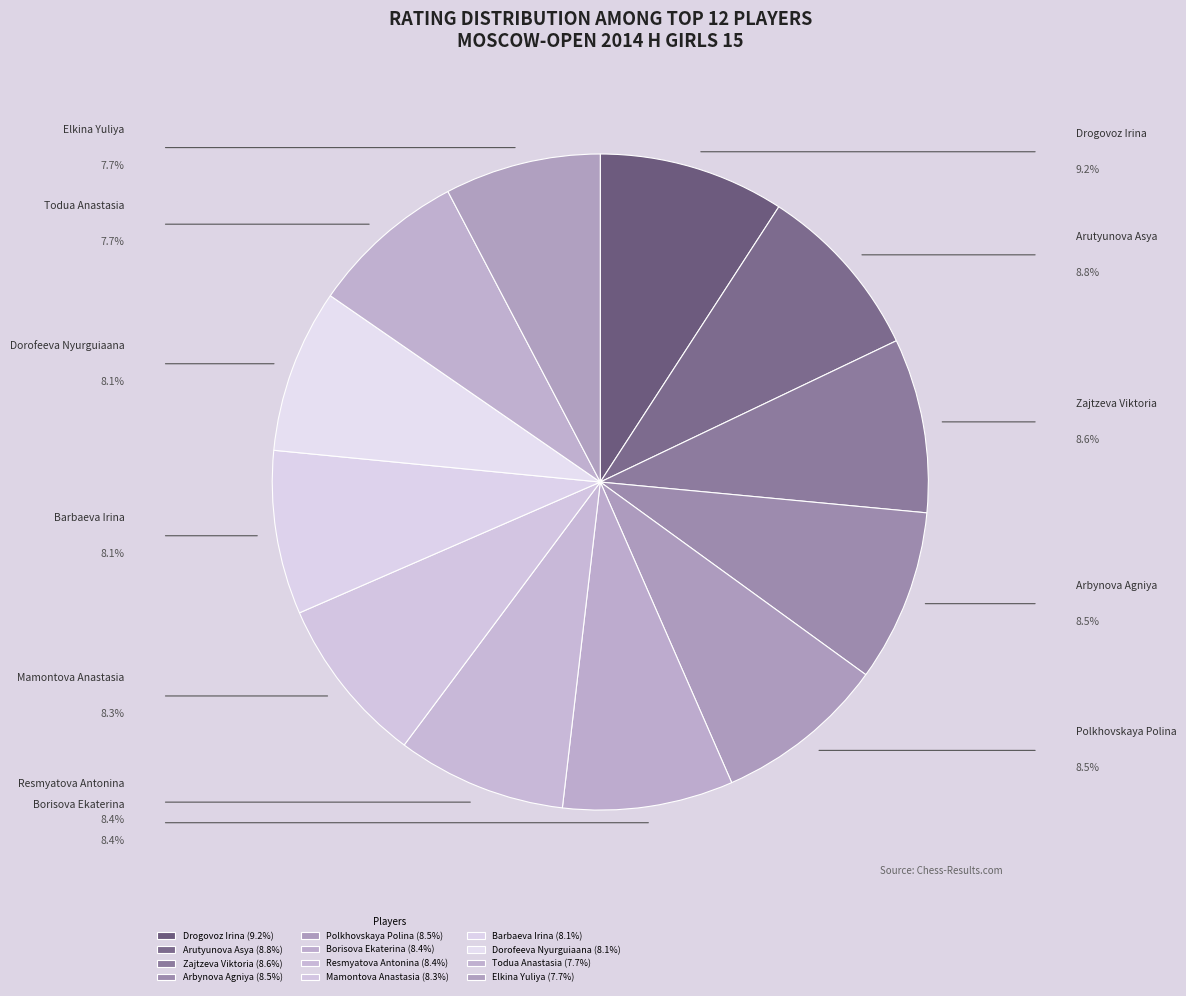

To the nearest percent, what is the difference between the largest and smallest slice percentages?

1%